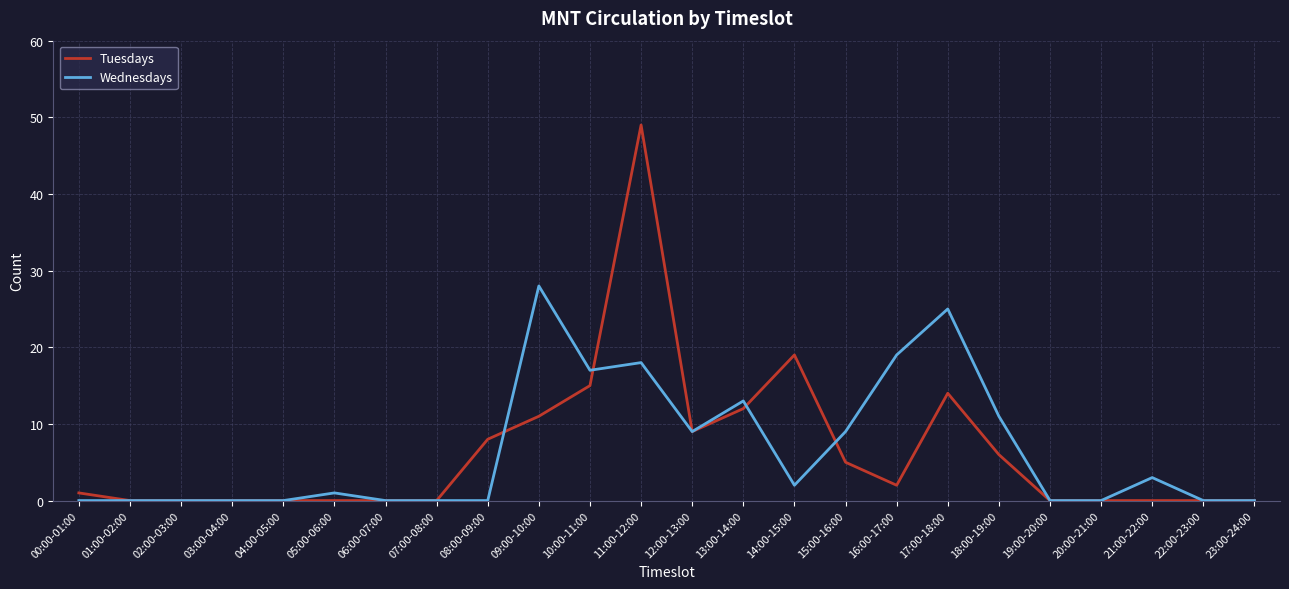

What is the difference between the maximum and second lowest values in the Tuesdays series?

49